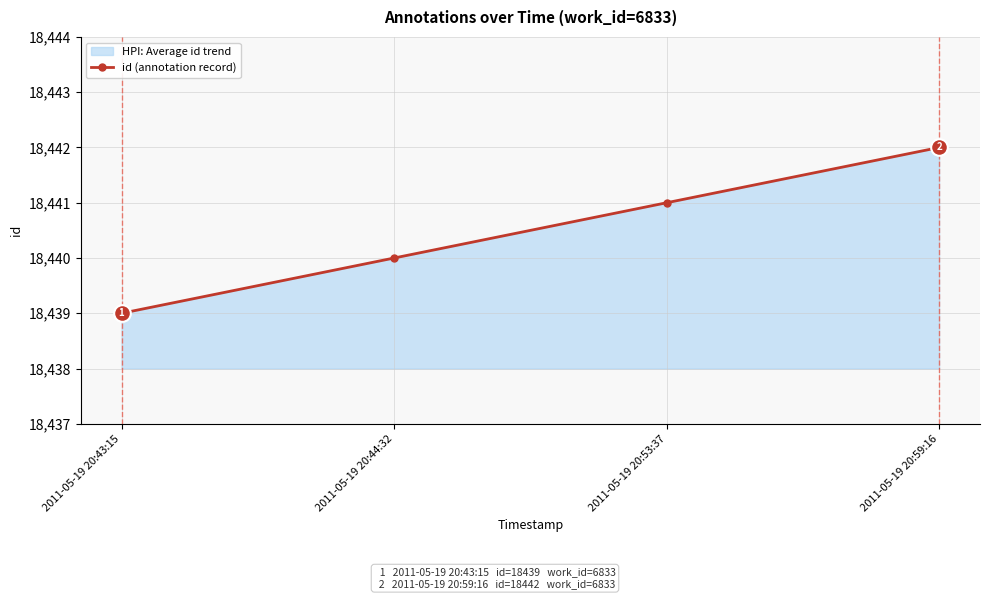

Rank the categories by value from highest to lowest.

2011-05-19 20:59:16, 2011-05-19 20:53:37, 2011-05-19 20:44:32, 2011-05-19 20:43:15